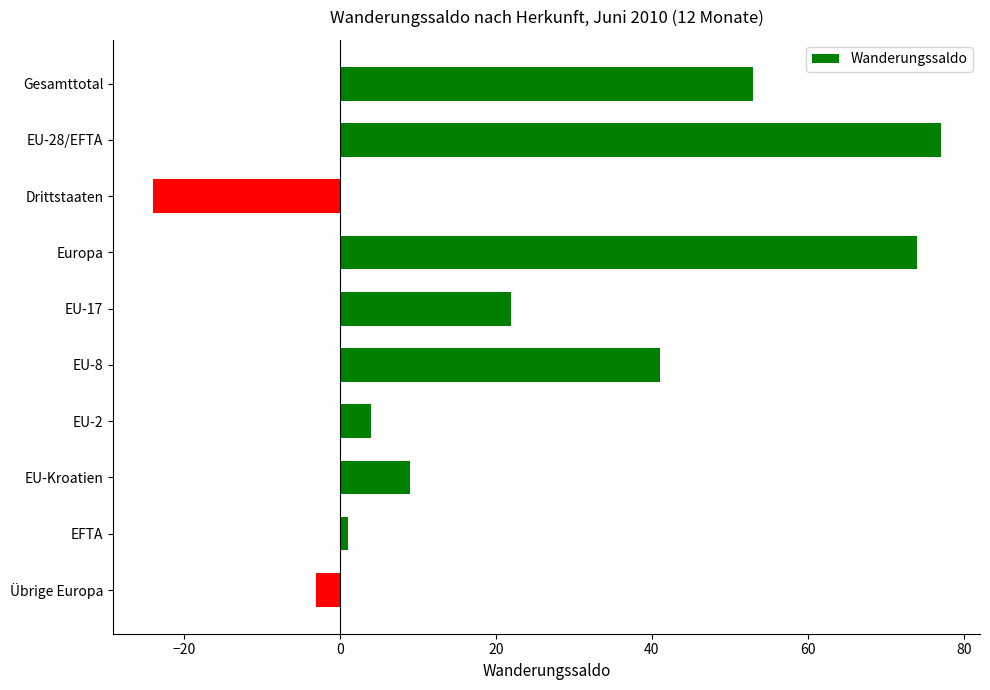

What is the label of the 6th bar from the bottom?

EU-17